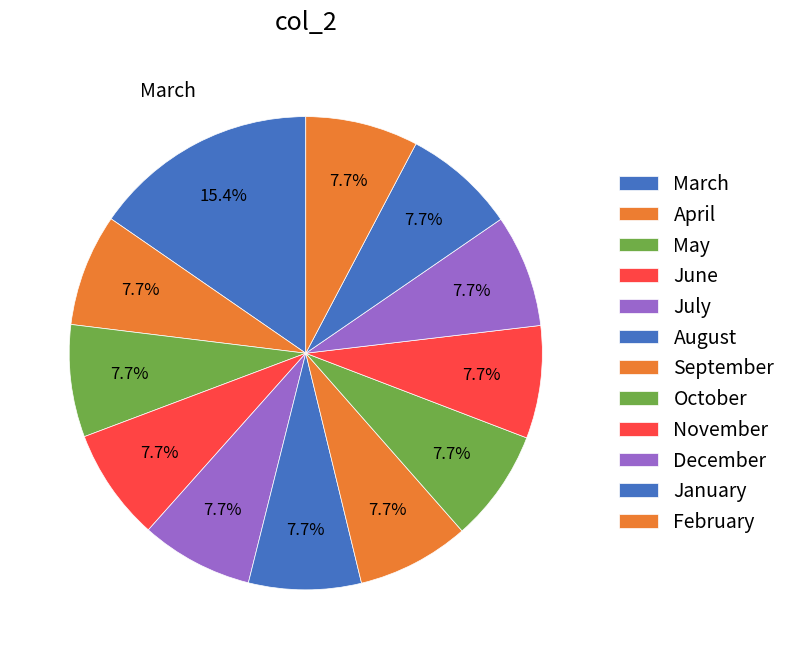

Is it true that October is 1% of the pie?

False